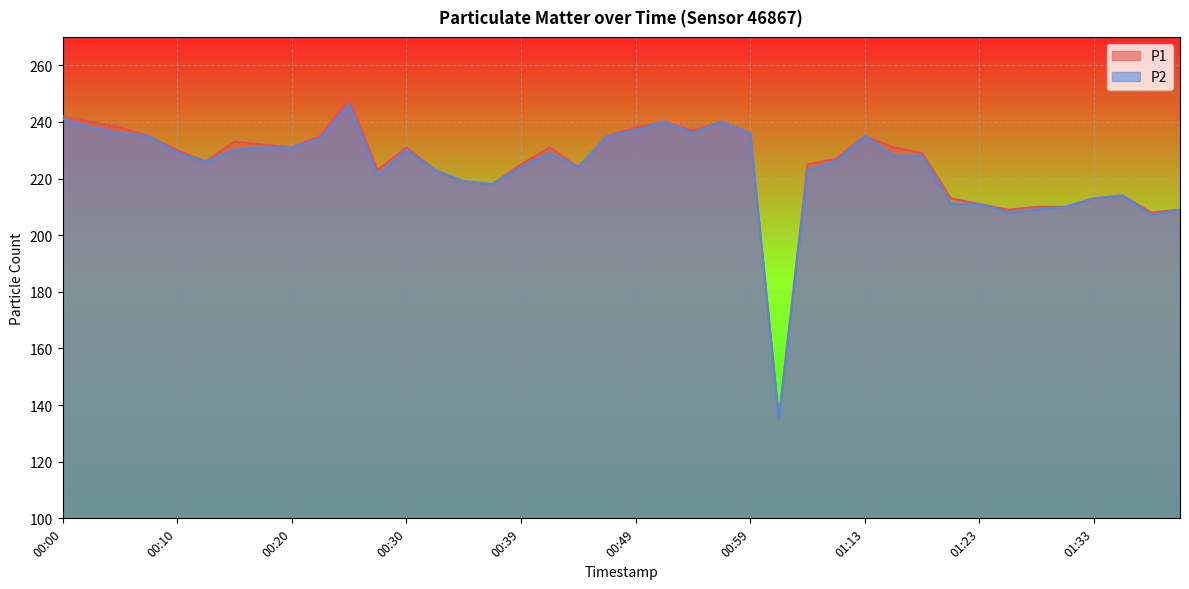

True or false: P2 has a value of 141 at 01:23.

False